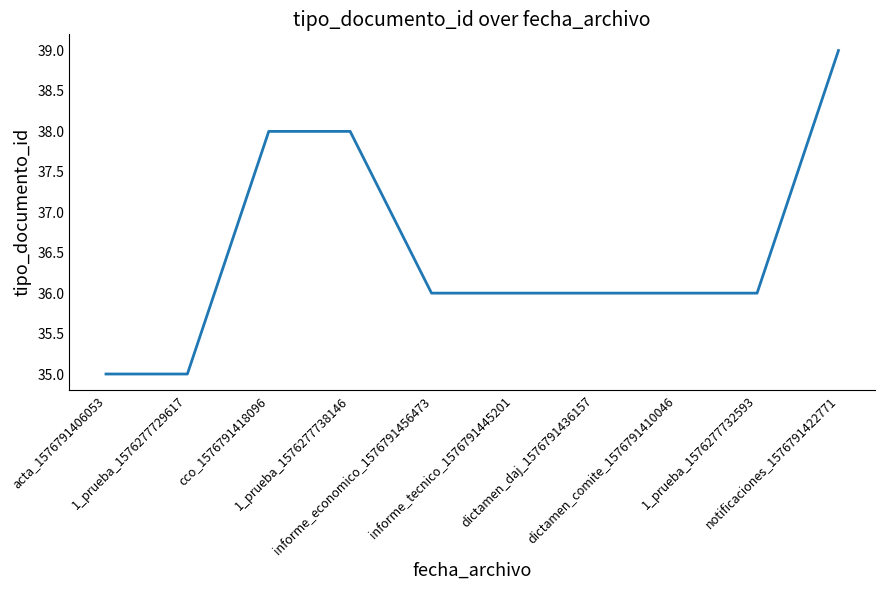

What is the approximate value at 1_prueba_1576277729617?

35